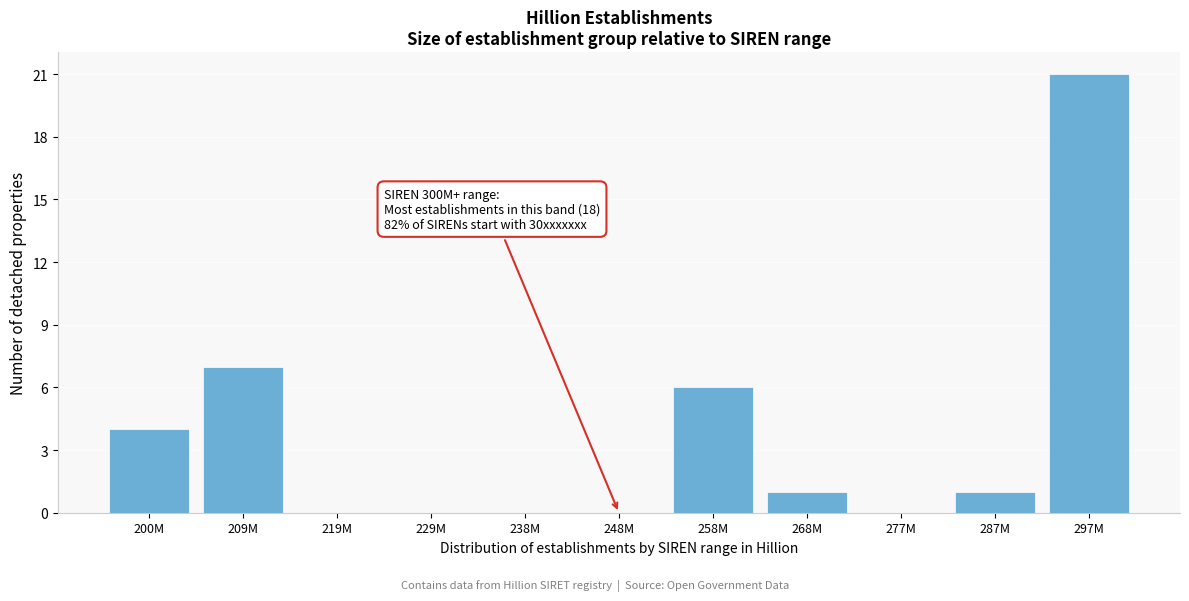

Reading right to left, list all the values displayed in this chart.

297M=21	287M=1	277M=0	268M=1	258M=6	248M=0	238M=0	229M=0	219M=0	209M=7	200M=4